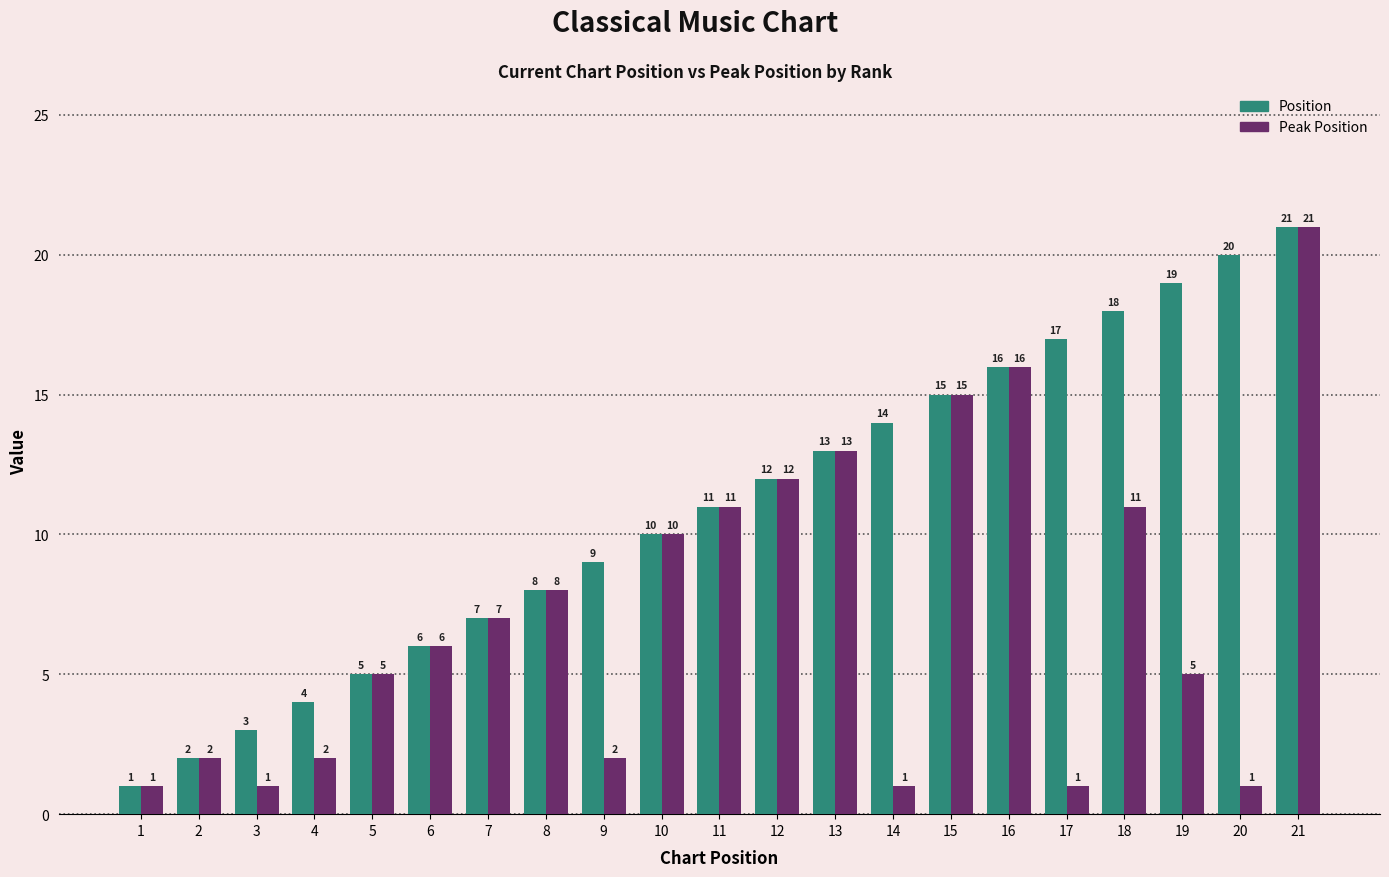

What is the value of the Peak Position bar at the 8th from the left?

8